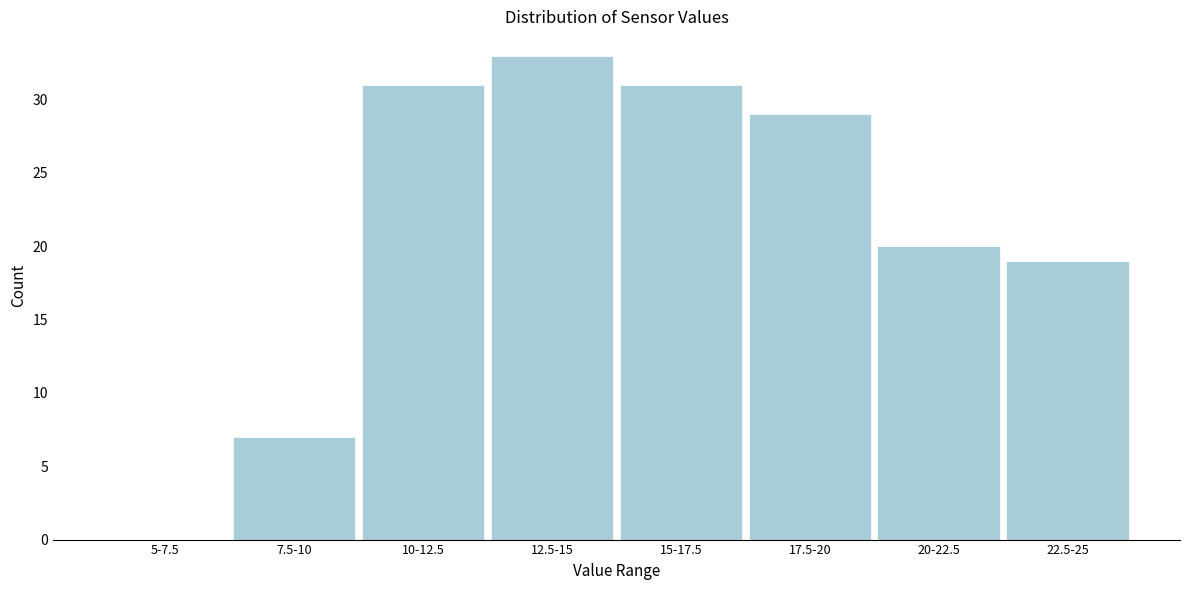

Reading right to left, transcribe all the data shown in this chart.

22.5-25=19	20-22.5=20	17.5-20=29	15-17.5=31	12.5-15=33	10-12.5=31	7.5-10=7	5-7.5=0